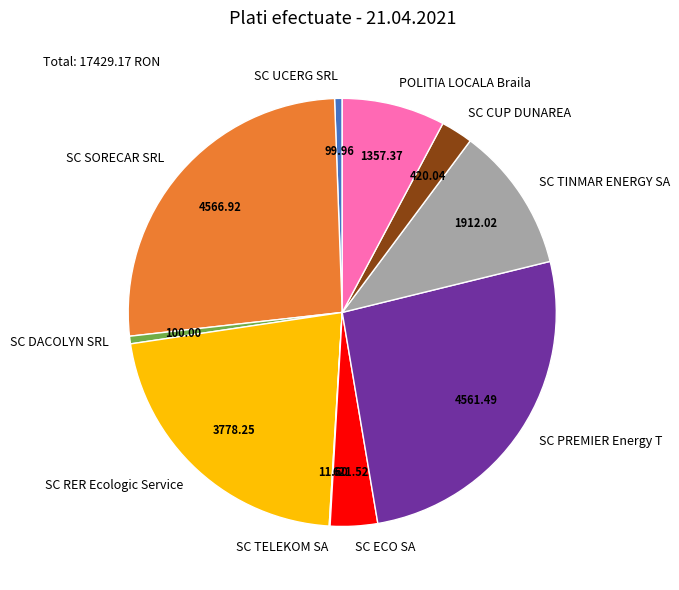

Is there a majority slice in this chart?

No